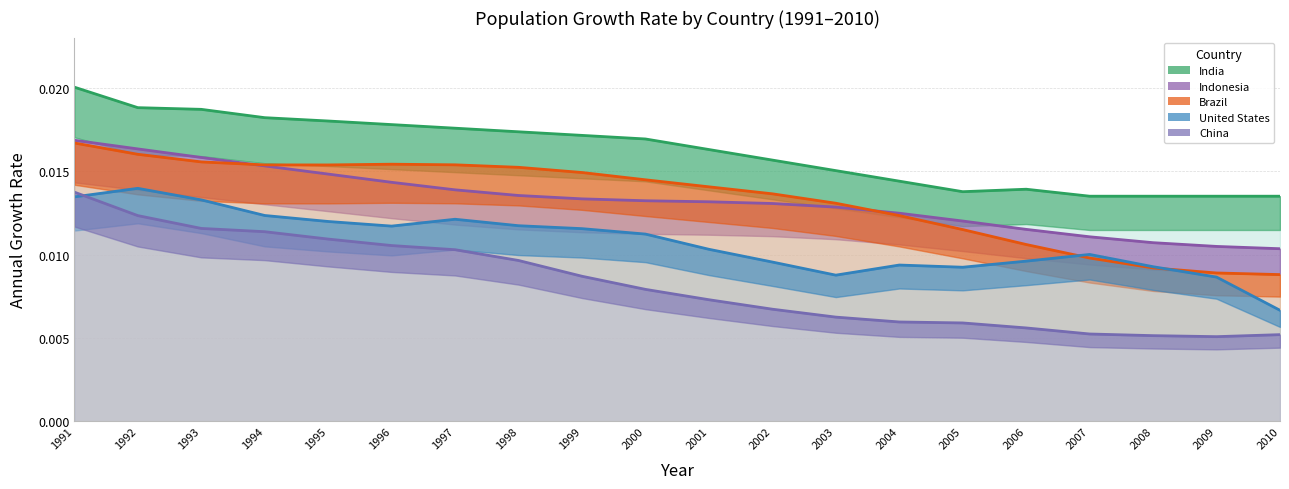

How many intersections are there between Brazil and United States?

2